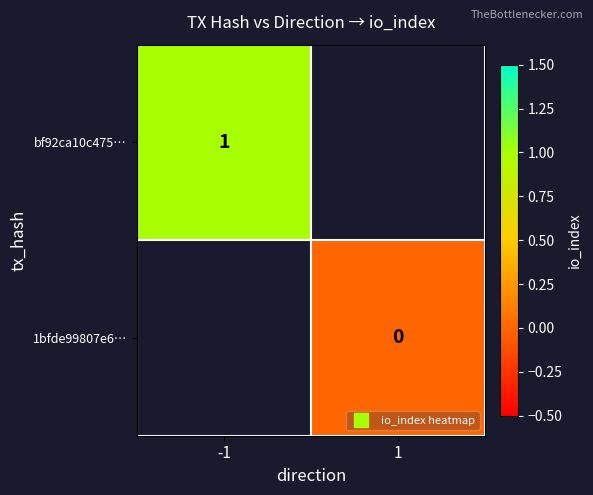

How many series are shown in this chart?

2